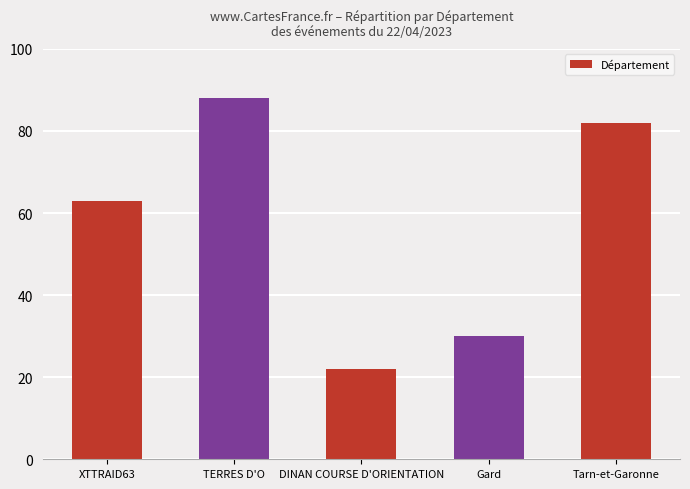

At which label is the value closest to 55?

XTTRAID63